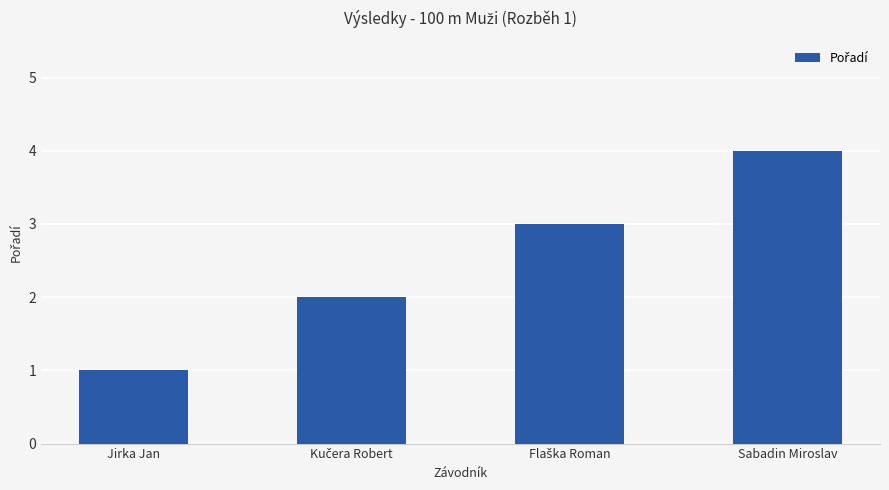

The chart shows a value of 2 at Jirka Jan. True or false?

False